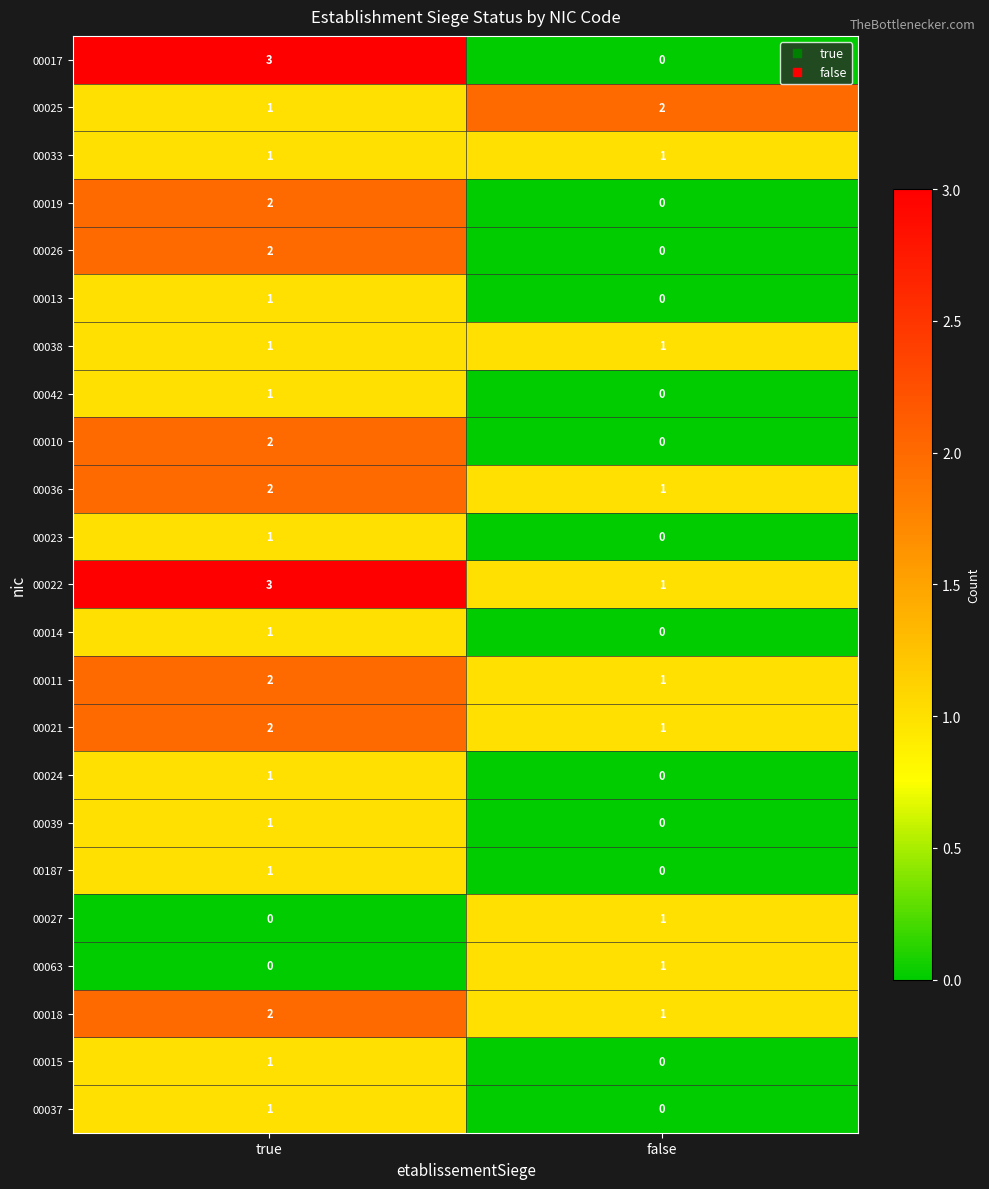

Which series has the largest range (max minus min)?

00017